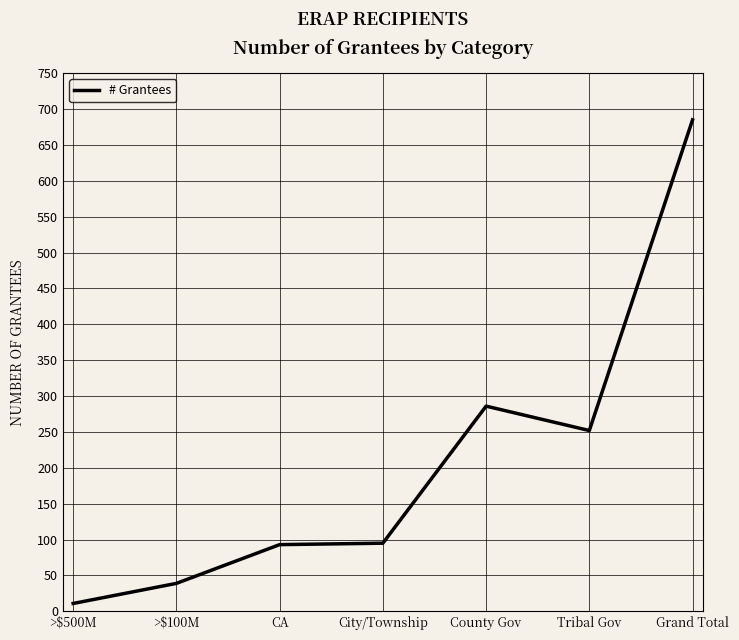

Which has a higher value, CA or County Gov?

County Gov